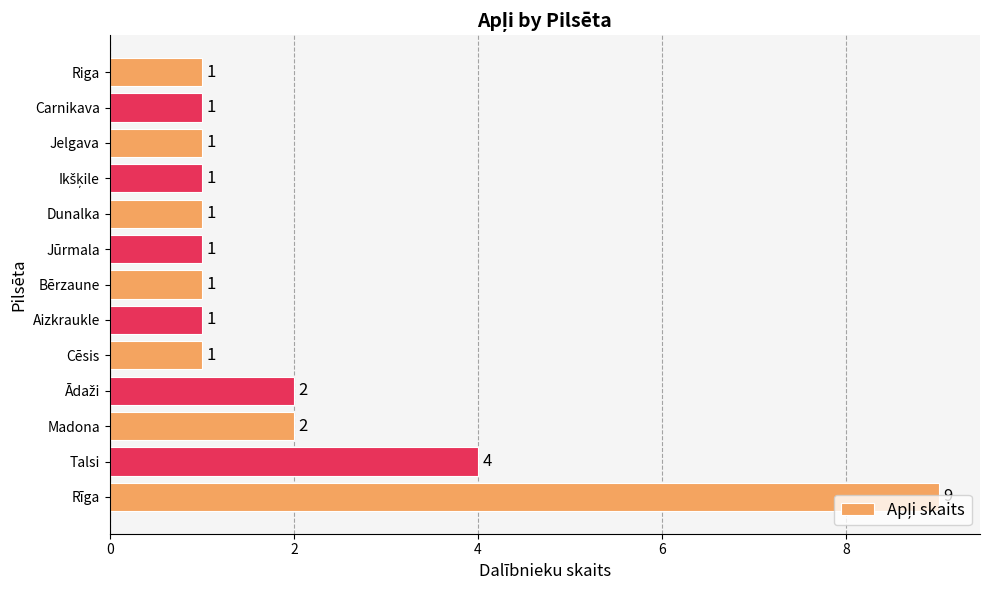

What is the sum of all values?

26